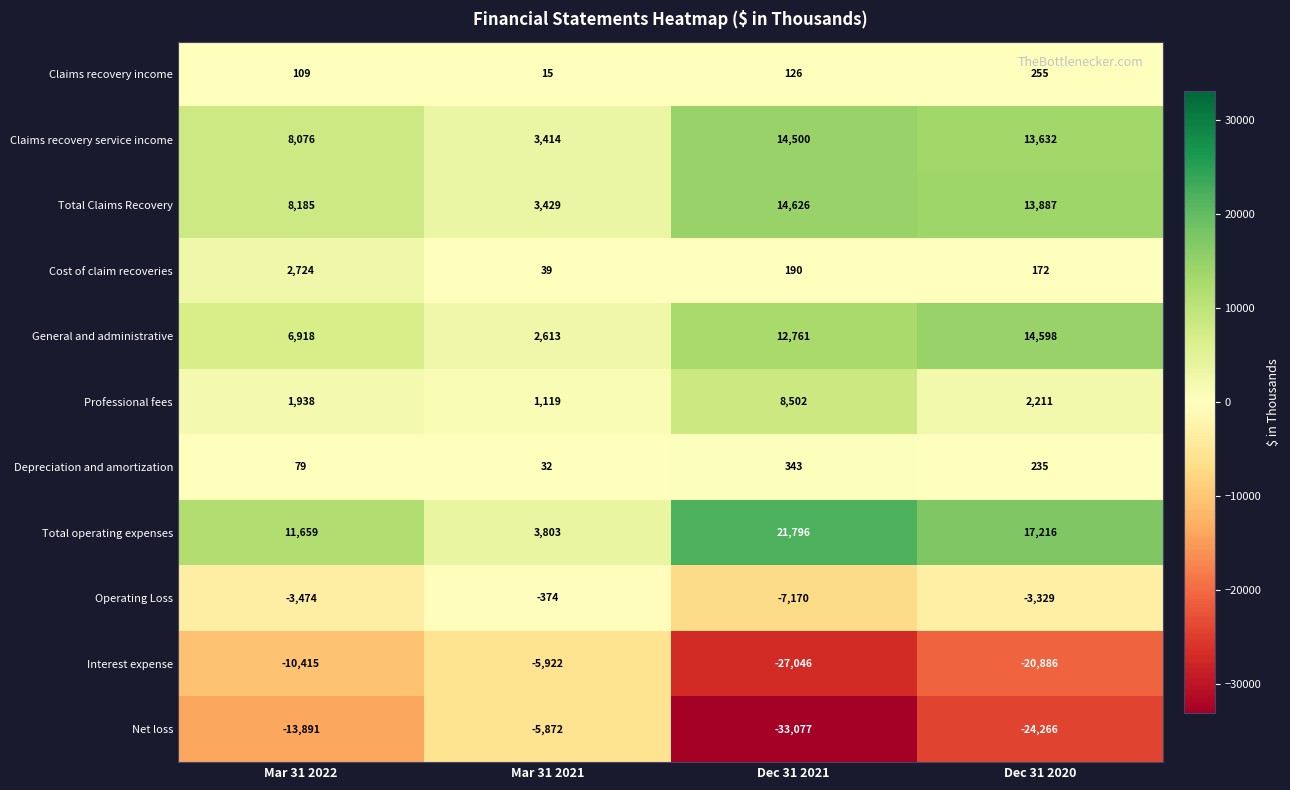

At which category does the chart reach its peak across all series?

Dec 31 2021